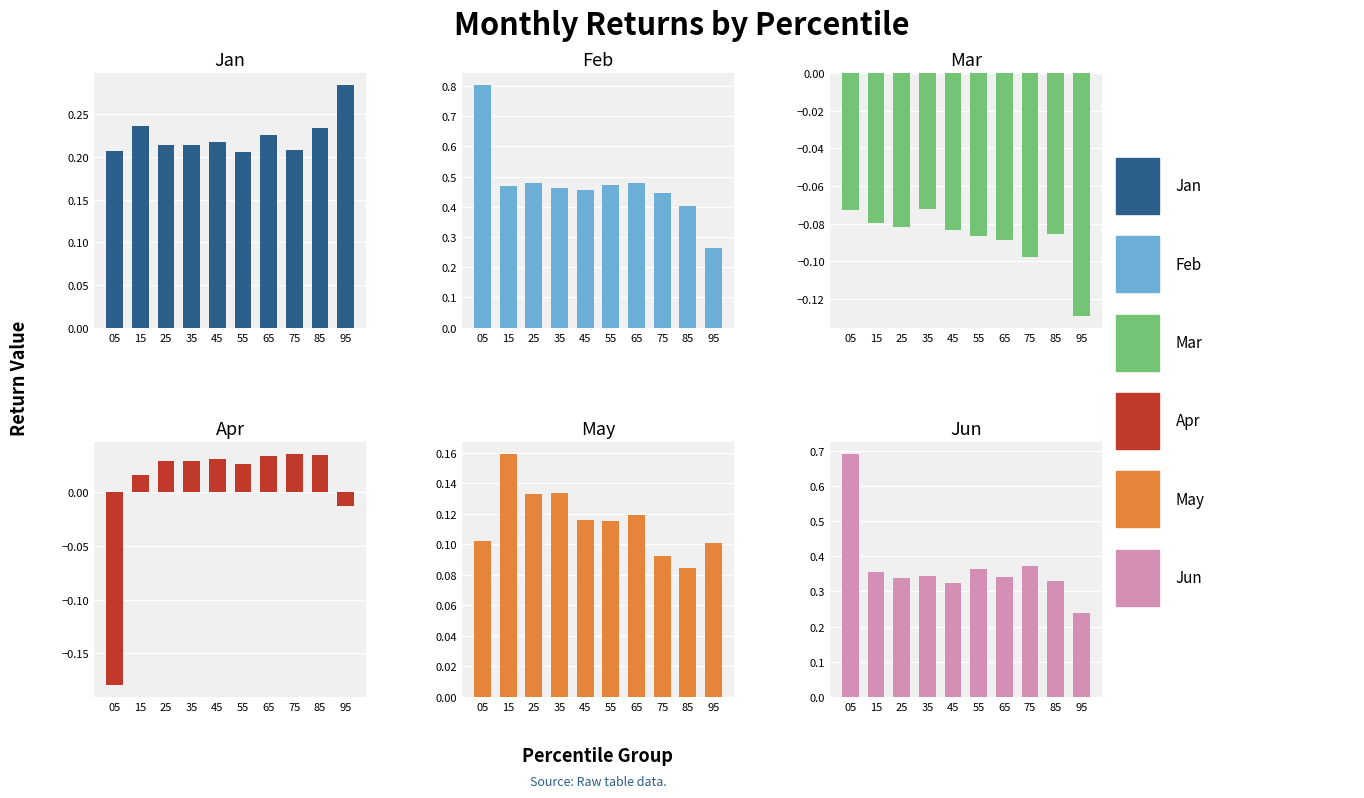

The Mar series shows -0.1 at 85. True or false?

True